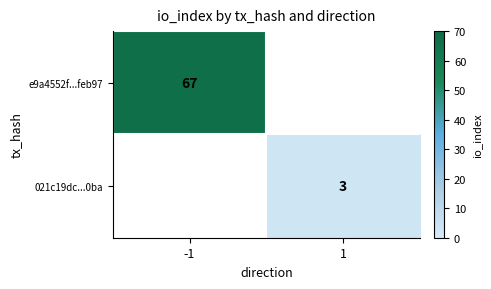

True or false: e9a4552f...feb97 has a value of 44 at -1.

False